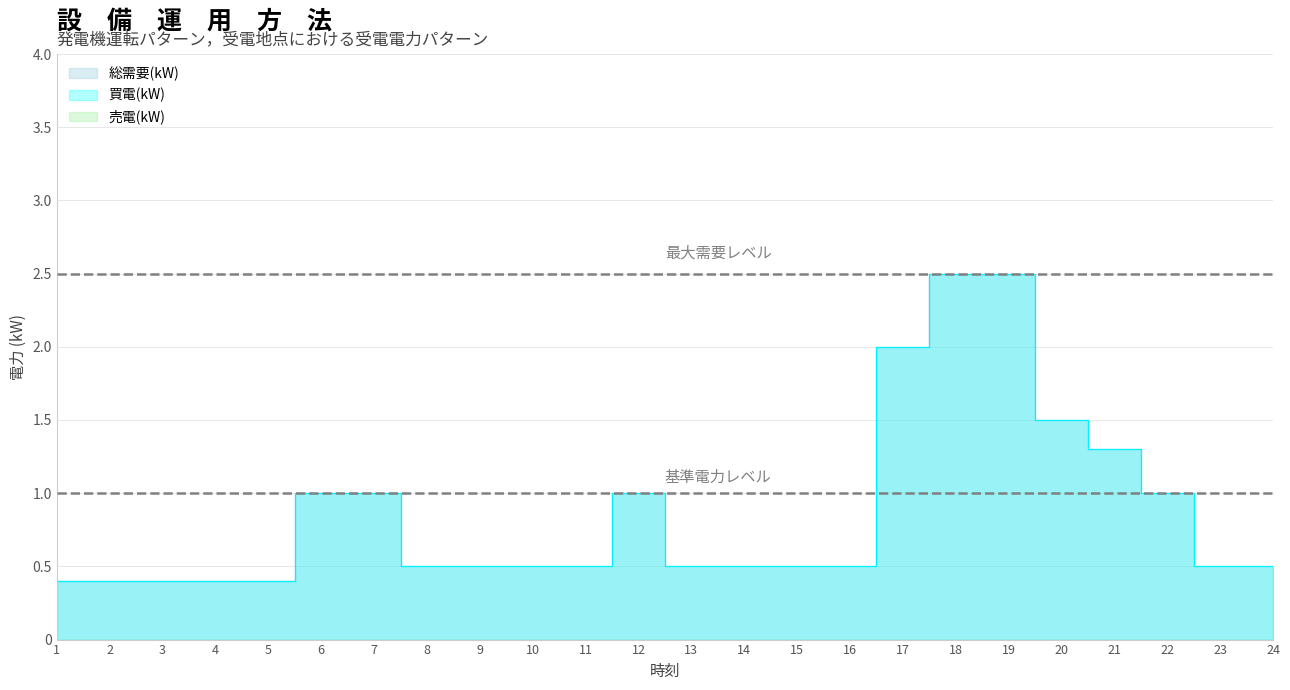

What is the value of the 買電(kW) point at the 12th from the left?

1.0